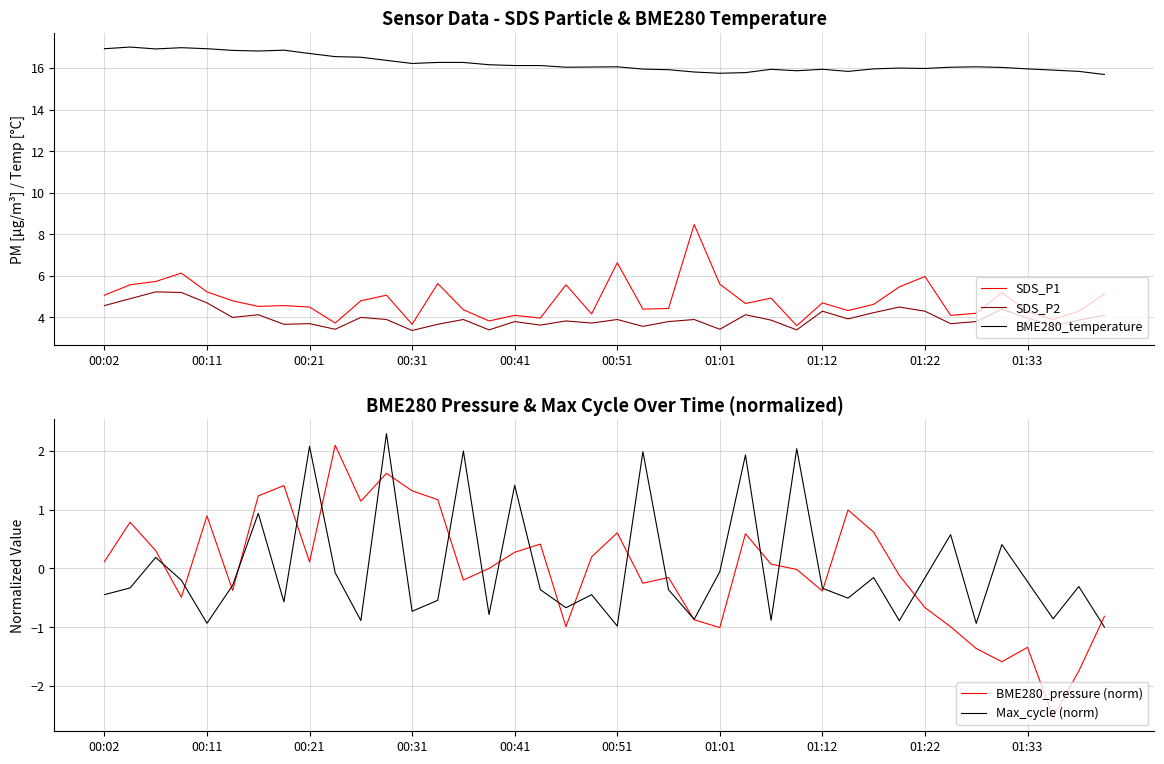

What are all the series names shown in the legend?

SDS_P1, SDS_P2, BME280_temperature, BME280_pressure (norm), Max_cycle (norm)